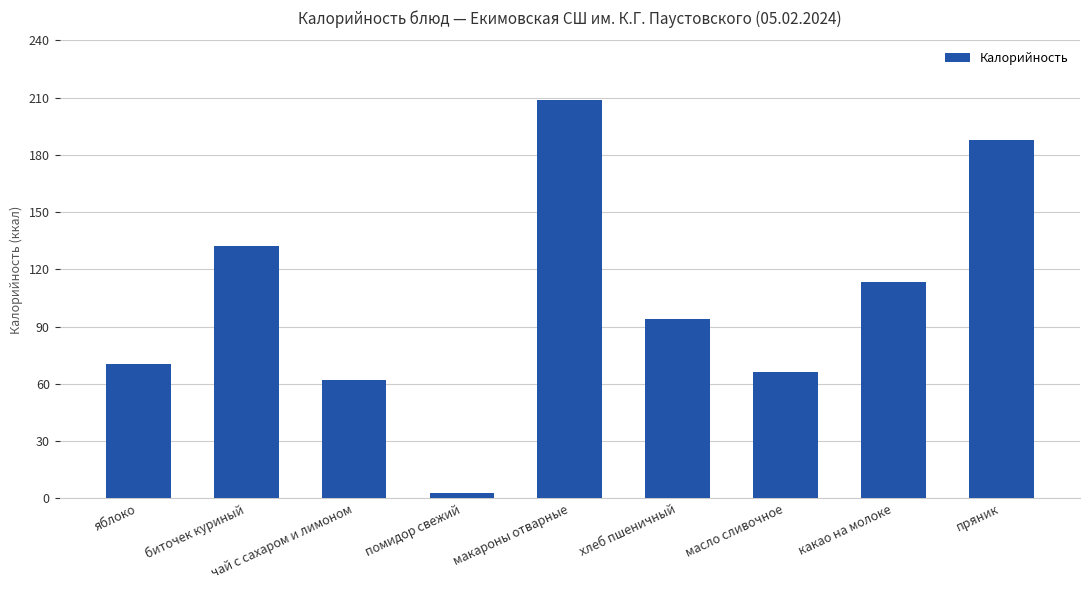

What is the label of the 7th bar from the right?

чай с сахаром и лимоном